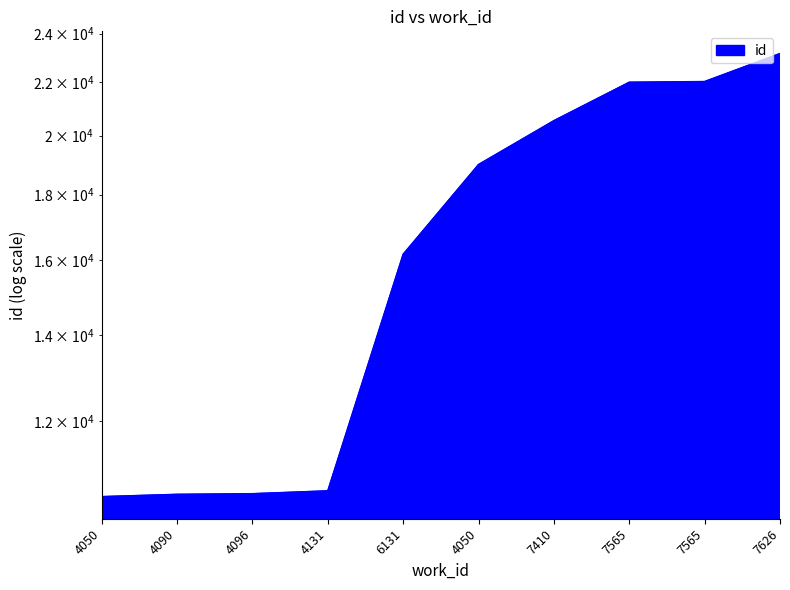

Reading right to left, what are all the values shown in this chart?

23162	22031	22004	20543	18994	16180	10602	10548	10536	10493